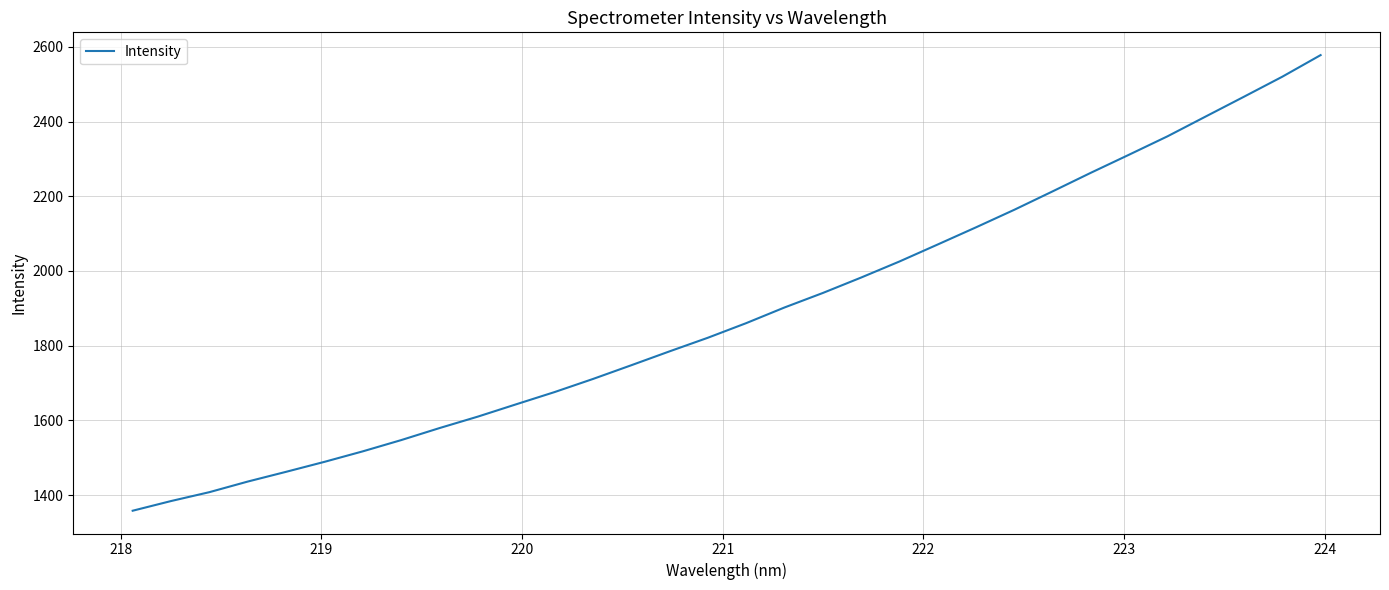

What is the difference between the second highest and minimum values?

1161.7